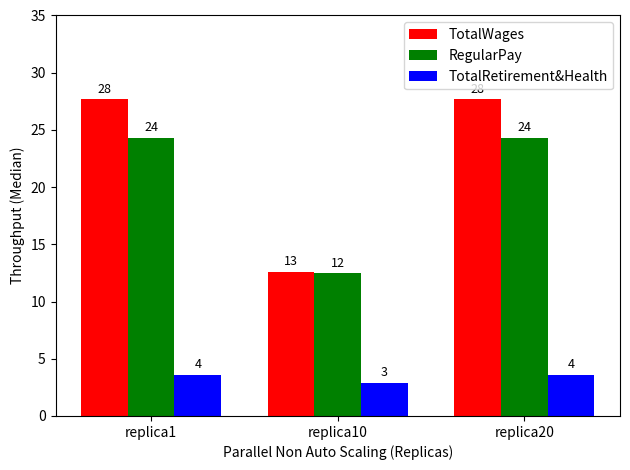

Are the bars horizontal?

No